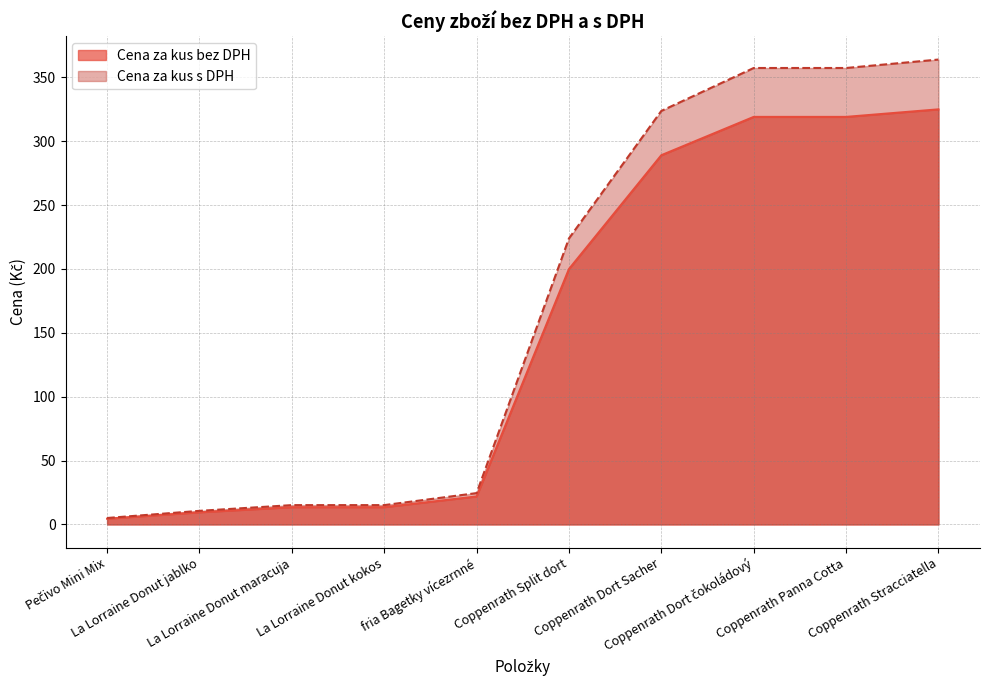

What is the difference between the highest and lowest values at Coppenrath Panna Cotta?

38.3